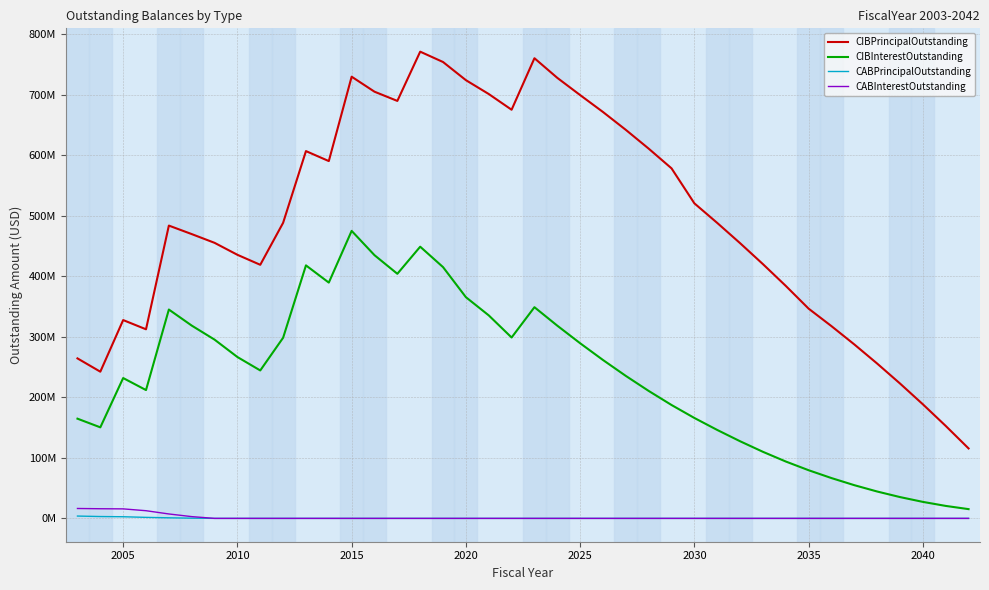

True or false: CABPrincipalOutstanding and CIBPrincipalOutstanding intersect in this chart.

False